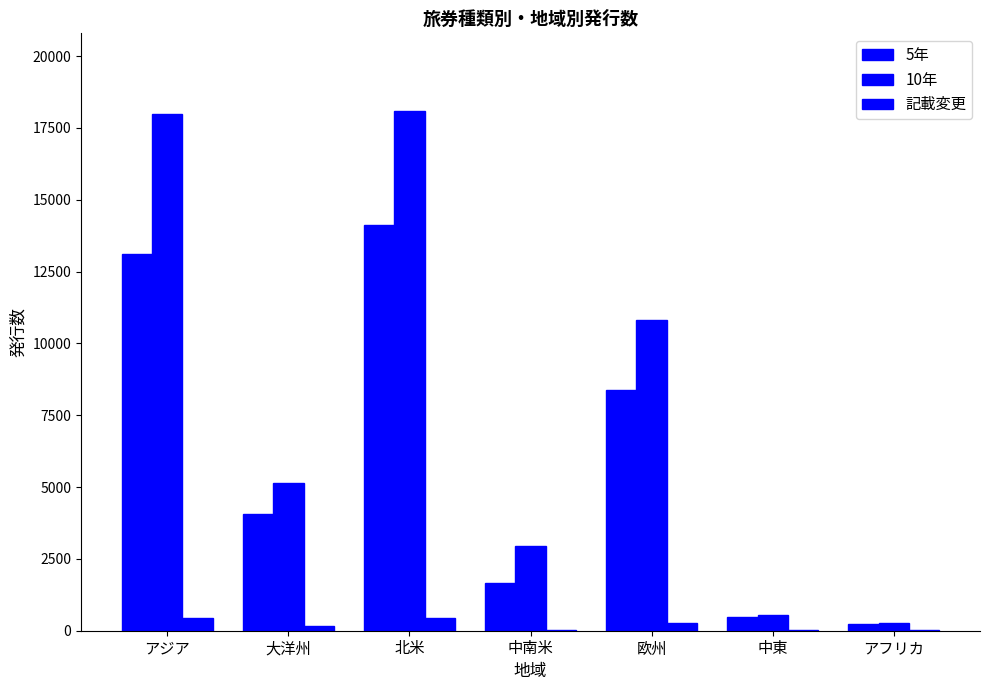

What is the average value of the 10年 series?

7969